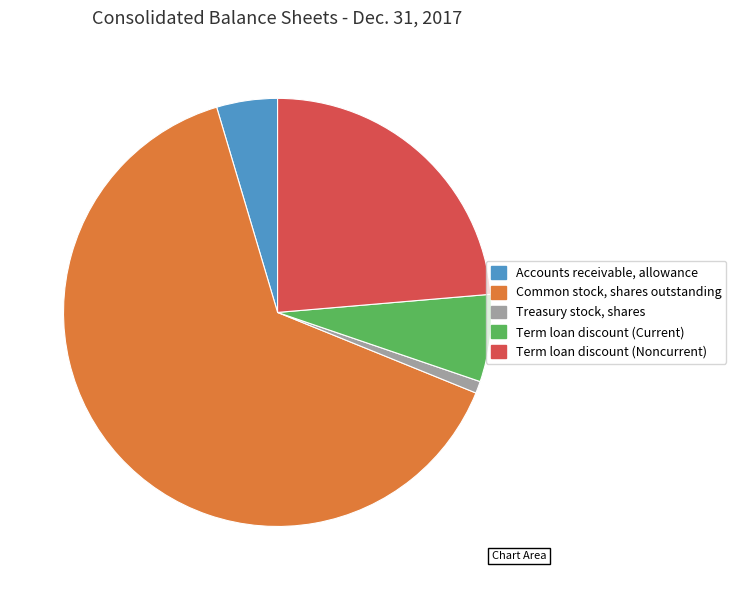

What is the ratio of the value at Common stock, shares outstanding to the value at Term loan discount (Noncurrent)?

2.7